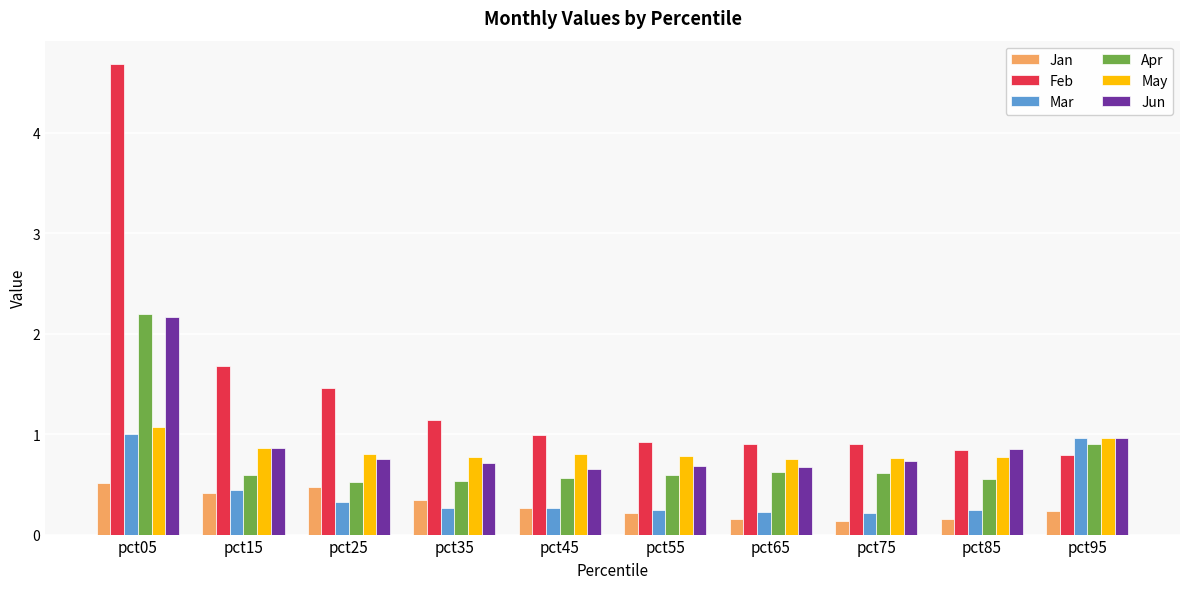

Is the value of Jan at pct05 greater than the value of Feb at pct35?

No